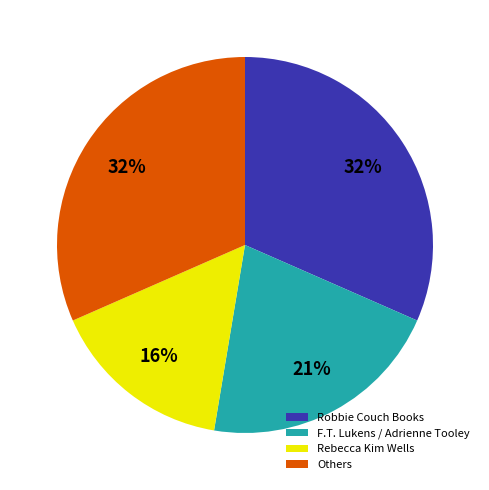

To the nearest percent, what percentage of the pie is Robbie Couch Books?

32%